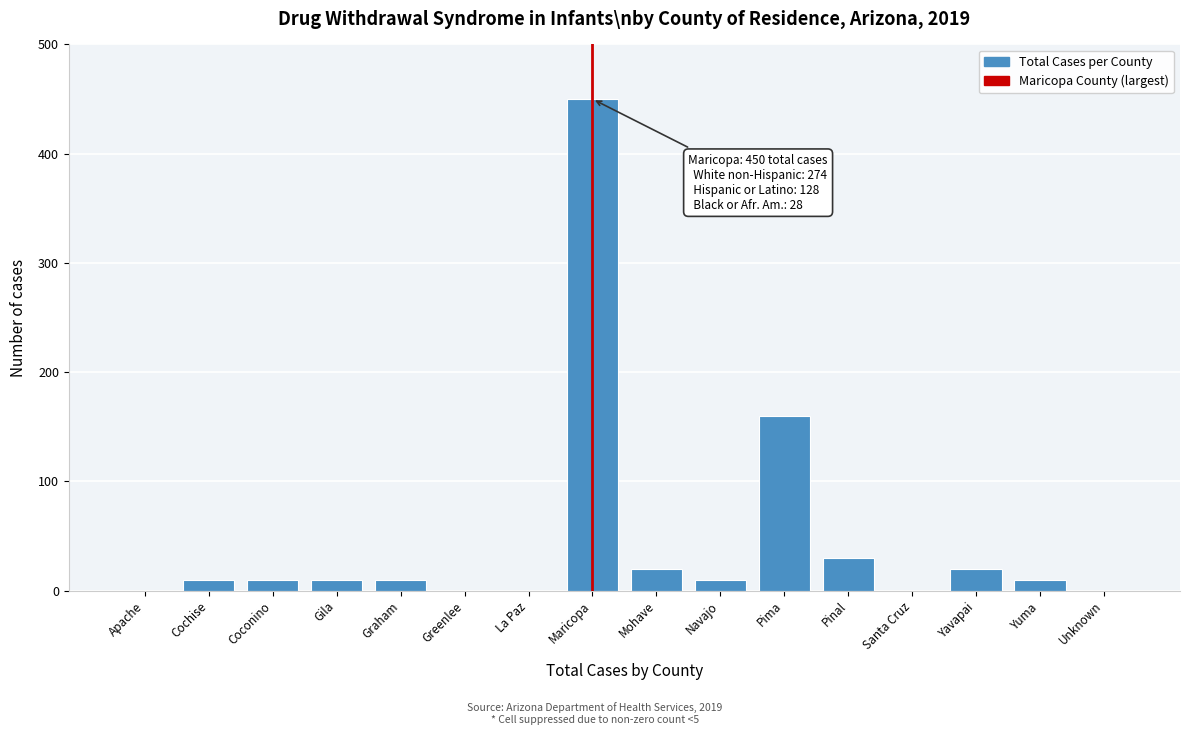

Reading right to left, list all the values displayed in this chart.

Unknown=0	Yuma=10	Yavapai=20	Santa Cruz=0	Pinal=30	Pima=160	Navajo=10	Mohave=20	Maricopa=450	La Paz=0	Greenlee=0	Graham=10	Gila=10	Coconino=10	Cochise=10	Apache=0